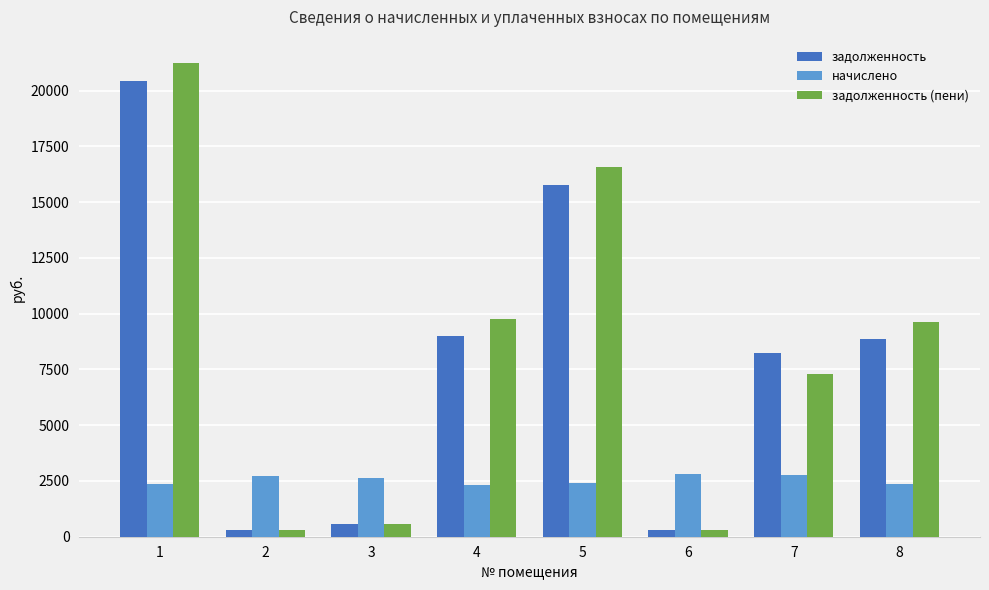

At which category is the sum across all series the highest?

1